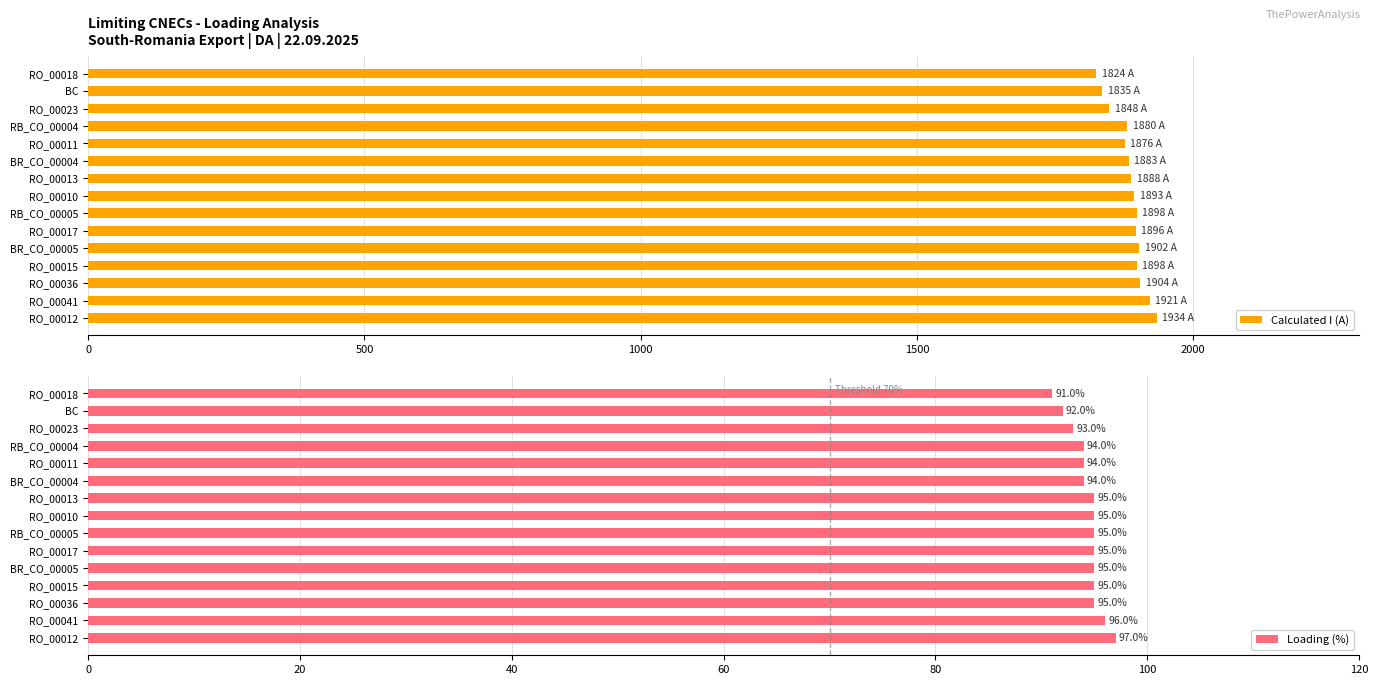

At how many categories does at least one series exceed 694?

15